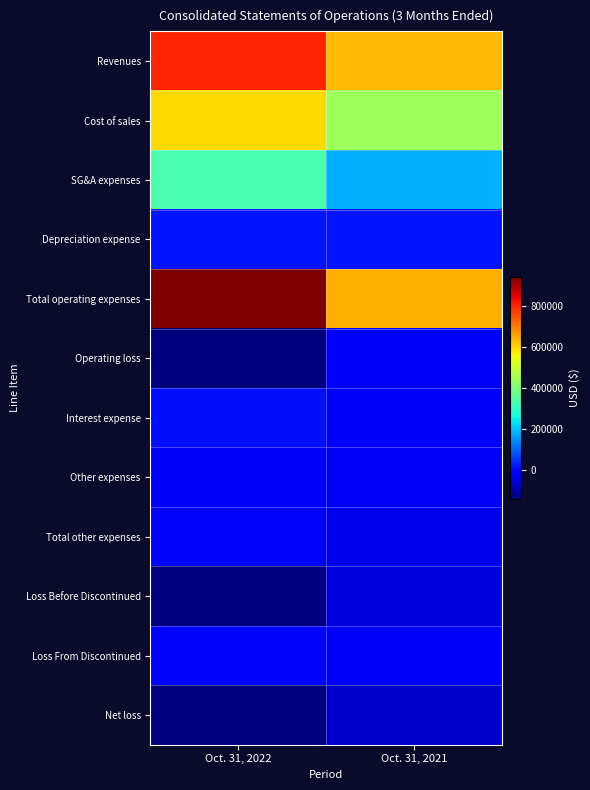

What is the maximum value shown in the chart?

941872